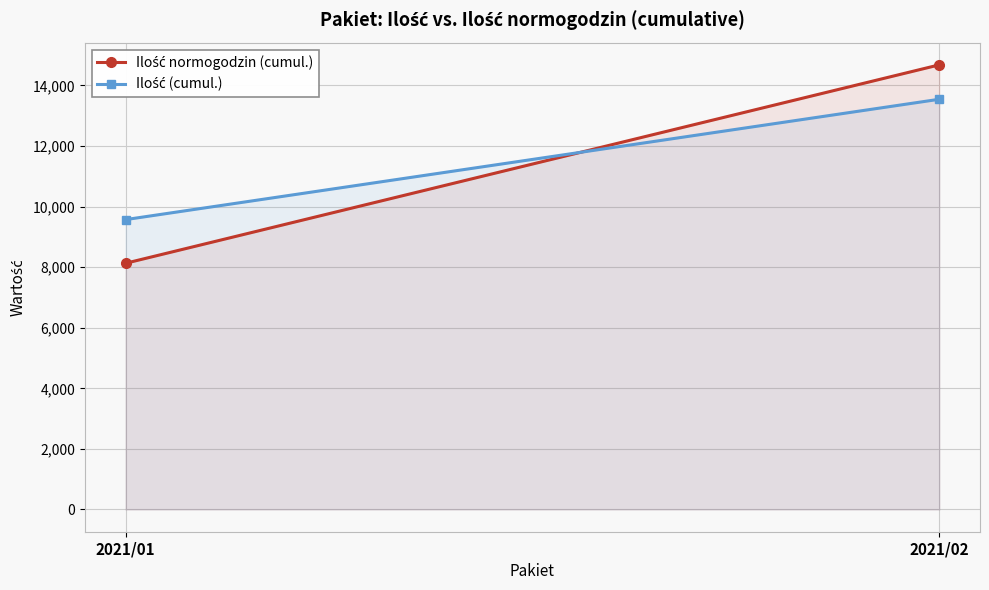

Which series has the largest range (max minus min)?

Ilość normogodzin (cumul.)